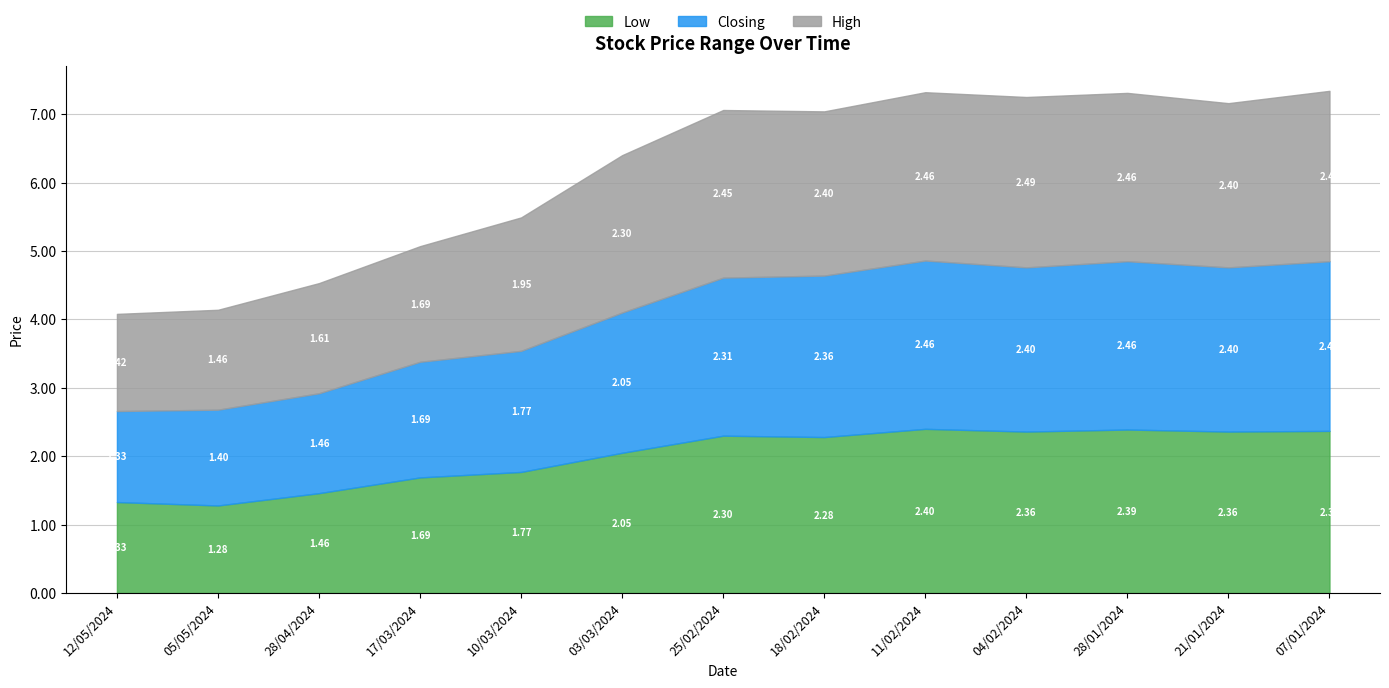

Reading right to left, list all the values displayed in this chart.

Low: 2.4	2.4	2.4	2.4	2.4	2.3	2.3	2.0	1.8	1.7	1.5	1.3	1.3
Closing: 2.5	2.4	2.5	2.4	2.5	2.4	2.3	2.0	1.8	1.7	1.5	1.4	1.3
High: 2.5	2.4	2.5	2.5	2.5	2.4	2.5	2.3	1.9	1.7	1.6	1.5	1.4